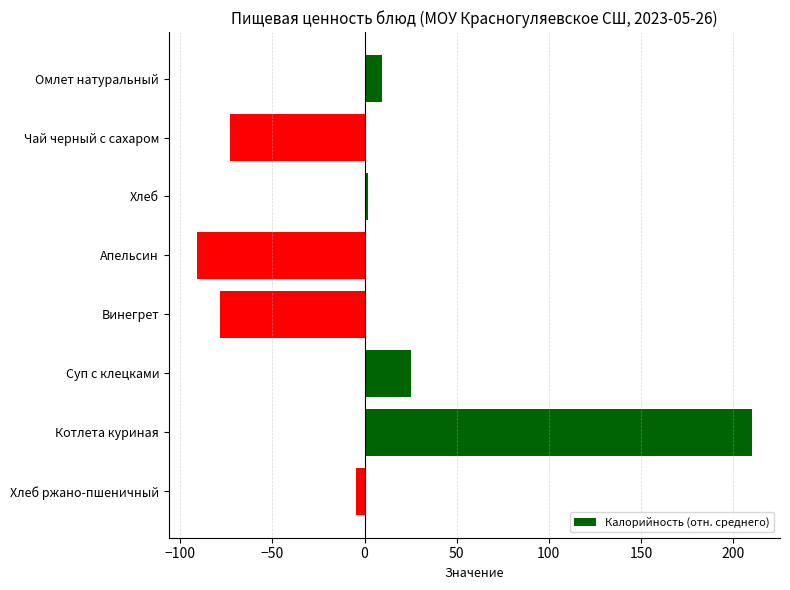

The value at Котлета куриная is 66.5. True or false?

False